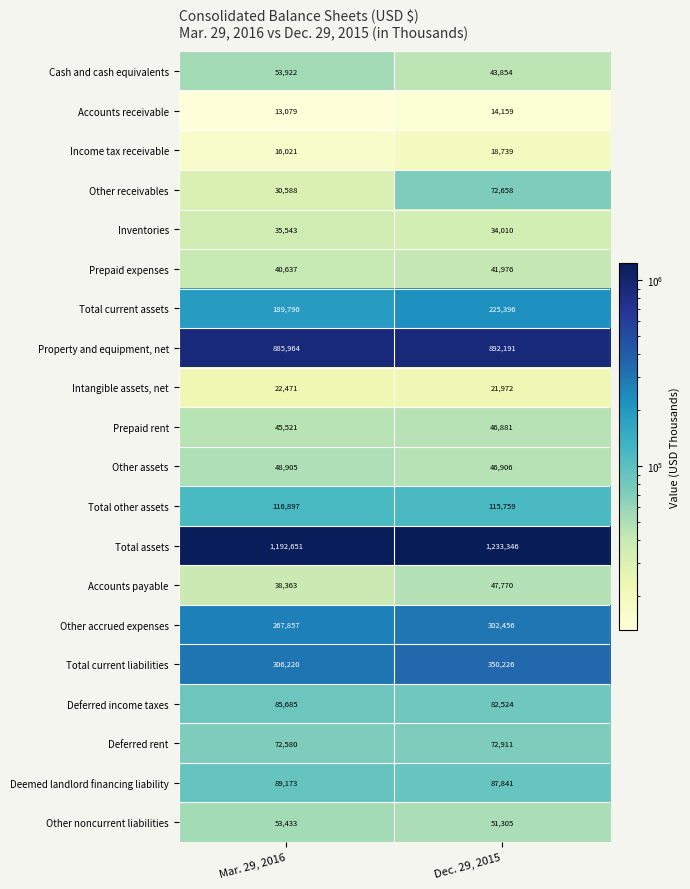

What is the spread (max minus min) of values at Mar. 29, 2016?

1179572